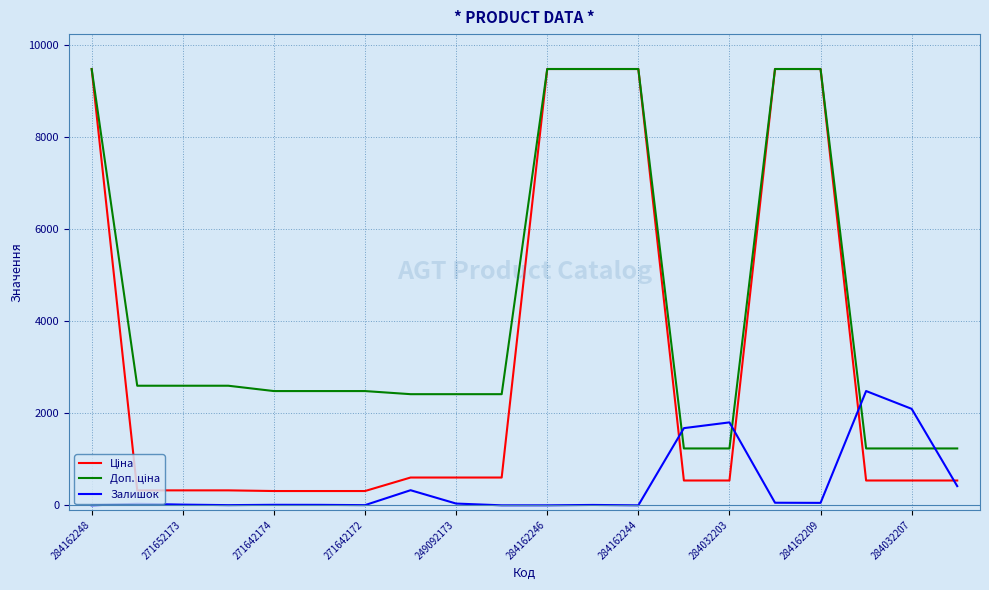

What is the greatest value displayed?

9480.1